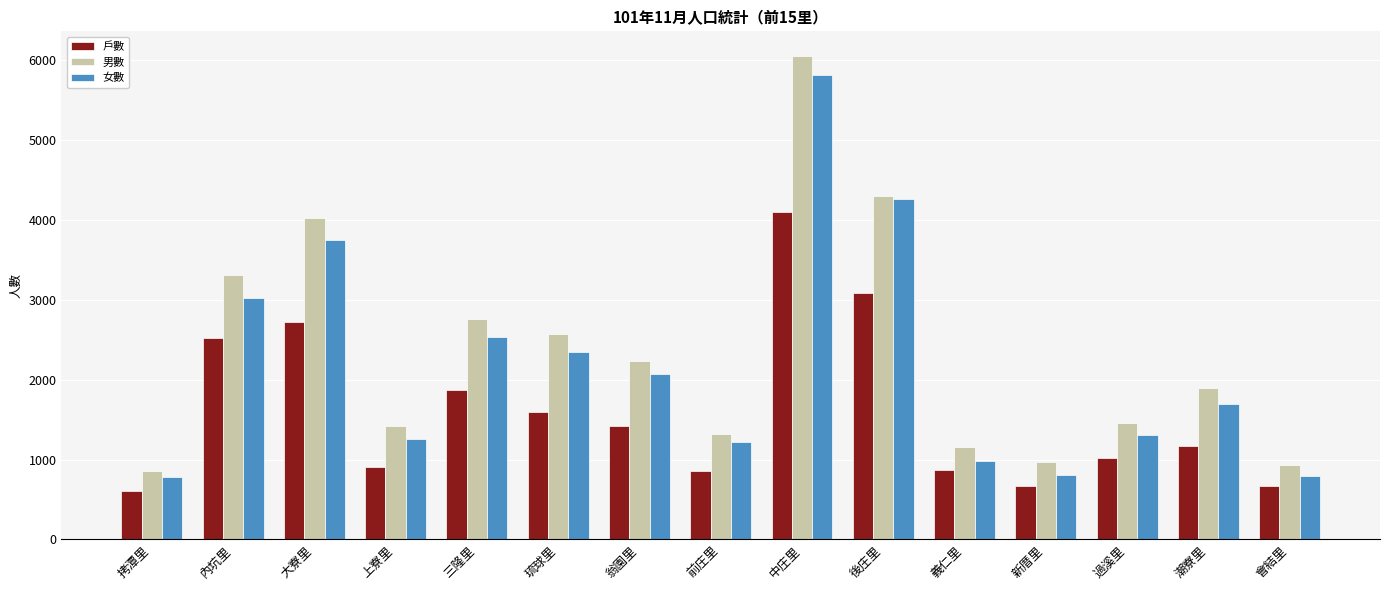

What is the spread (max minus min) of values at 翁園里?

818